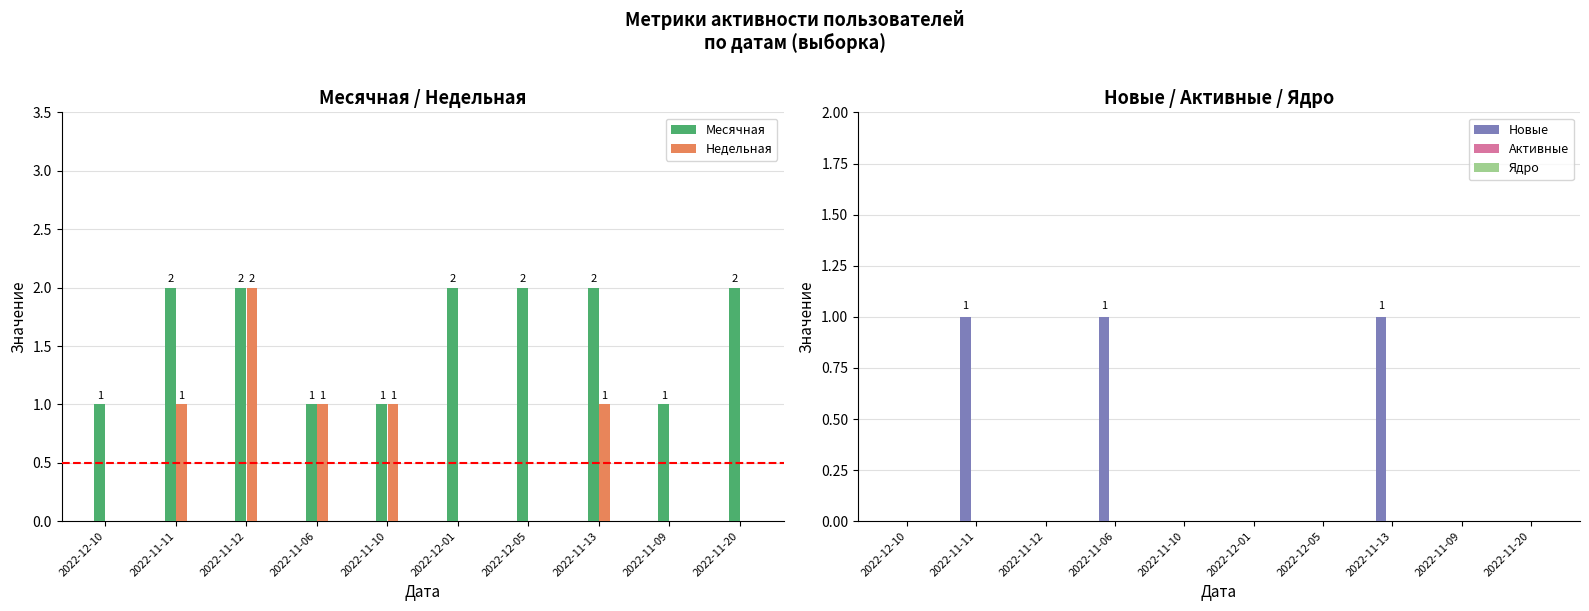

Reading right to left, extract all data points from this chart.

Месячная: 2022-11-20=2	2022-11-09=1	2022-11-13=2	2022-12-05=2	2022-12-01=2	2022-11-10=1	2022-11-06=1	2022-11-12=2	2022-11-11=2	2022-12-10=1
Недельная: 2022-11-20=0	2022-11-09=0	2022-11-13=1	2022-12-05=0	2022-12-01=0	2022-11-10=1	2022-11-06=1	2022-11-12=2	2022-11-11=1	2022-12-10=0
Новые: 2022-11-20=0	2022-11-09=0	2022-11-13=1	2022-12-05=0	2022-12-01=0	2022-11-10=0	2022-11-06=1	2022-11-12=0	2022-11-11=1	2022-12-10=0
Активные: 2022-11-20=0	2022-11-09=0	2022-11-13=0	2022-12-05=0	2022-12-01=0	2022-11-10=0	2022-11-06=0	2022-11-12=0	2022-11-11=0	2022-12-10=0
Ядро: 2022-11-20=0	2022-11-09=0	2022-11-13=0	2022-12-05=0	2022-12-01=0	2022-11-10=0	2022-11-06=0	2022-11-12=0	2022-11-11=0	2022-12-10=0